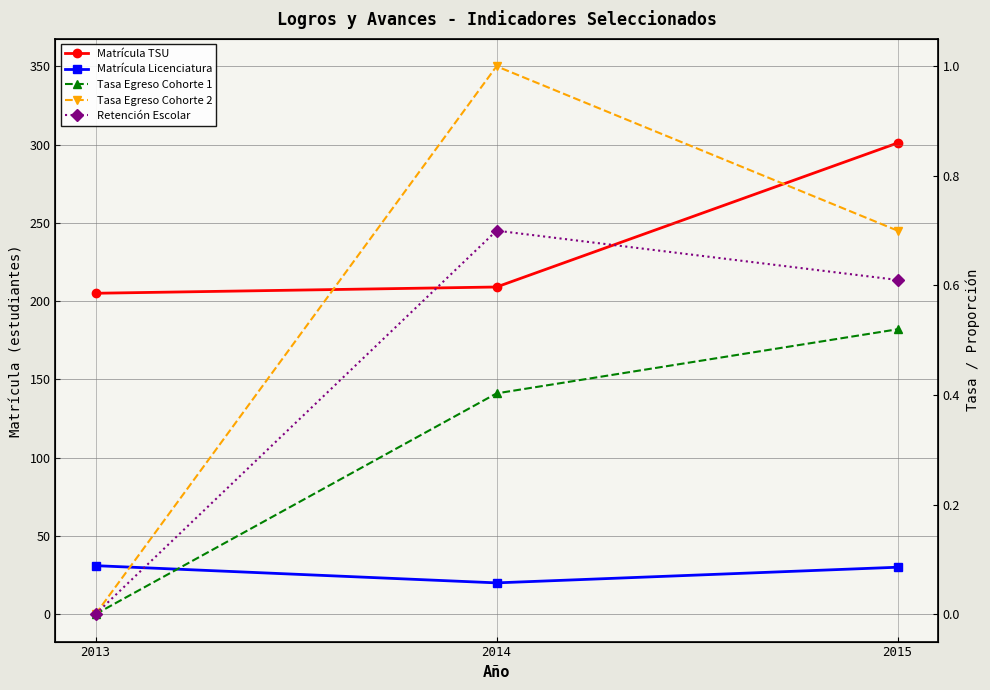

What is the value of the Matrícula Licenciatura point at the 3rd from the left?

30.0